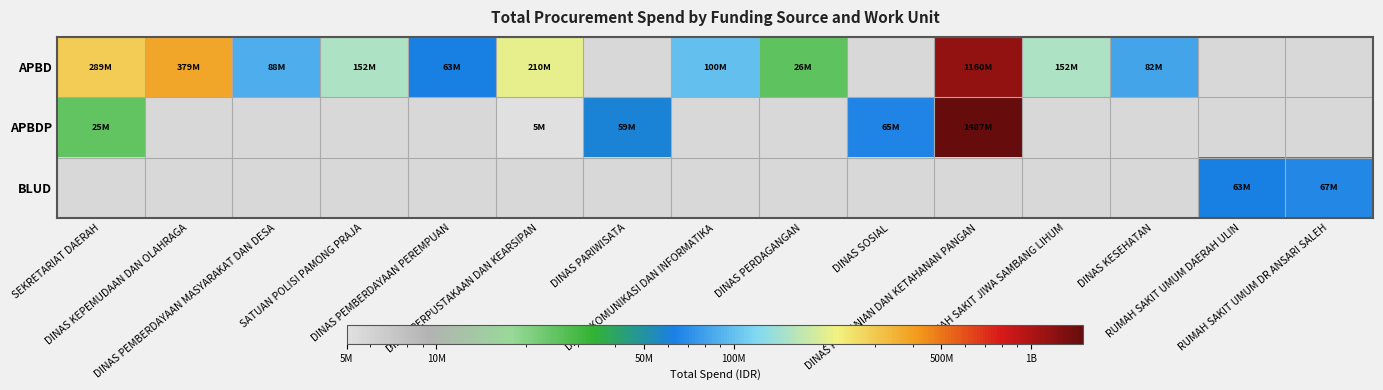

What is the difference between the APBD values at DINAS KOMUNIKASI DAN INFORMATIKA and DINAS PEMBERDAYAAN PEREMPUAN?

37460000.0